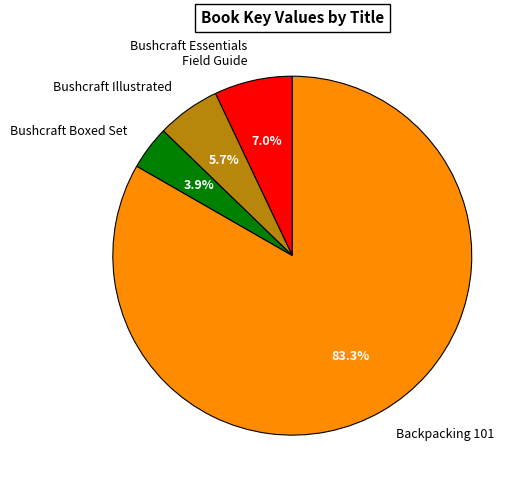

Does Bushcraft Boxed Set account for over 50% of the chart?

No